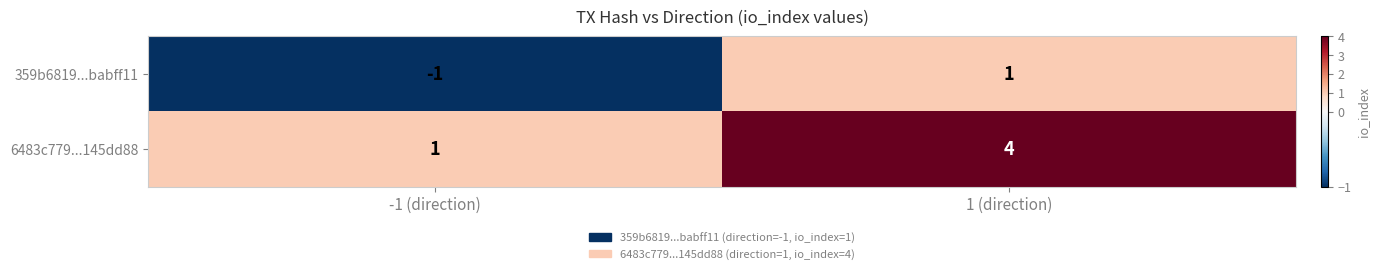

Which label corresponds to the smallest value in the chart?

-1 (direction)